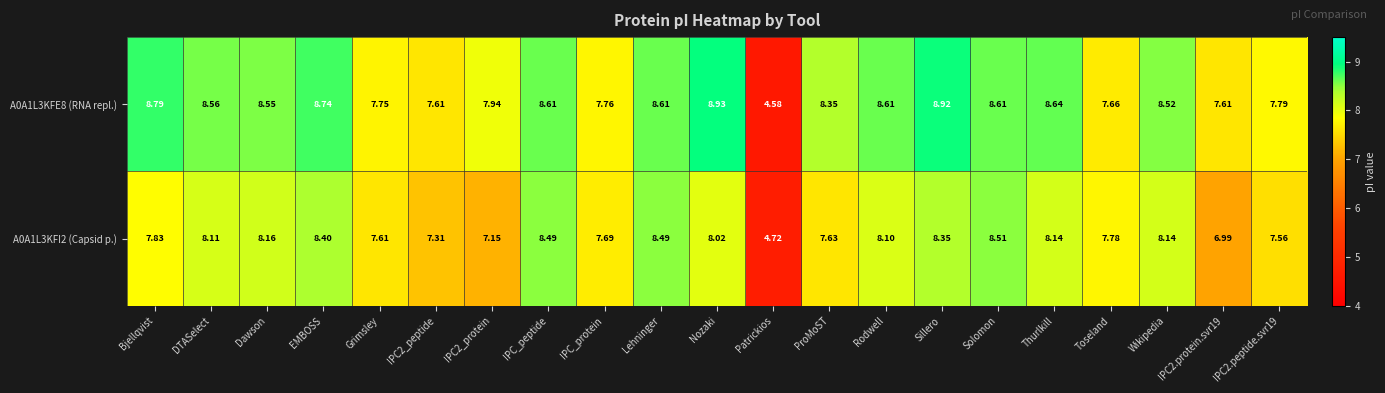

At which category does the chart reach its minimum across all series?

Patrickios